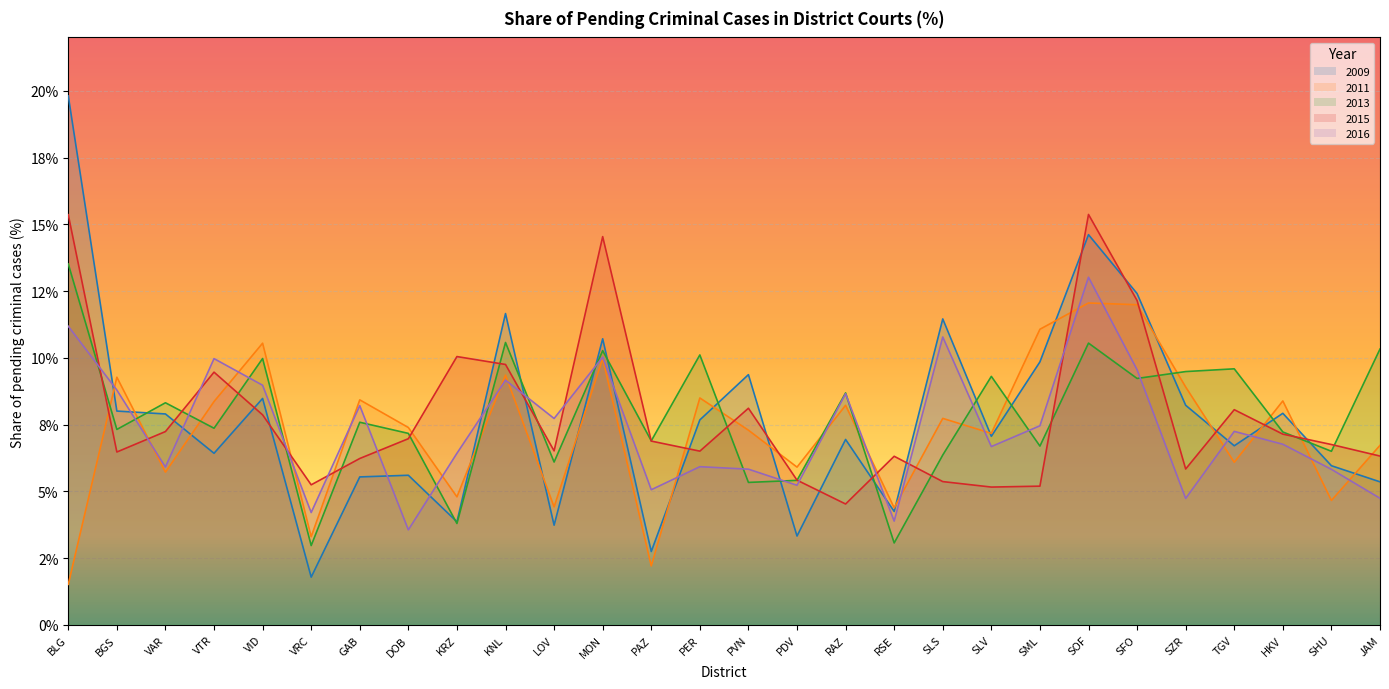

What is the difference between the 2011 values at GAB and DOB?

1.0